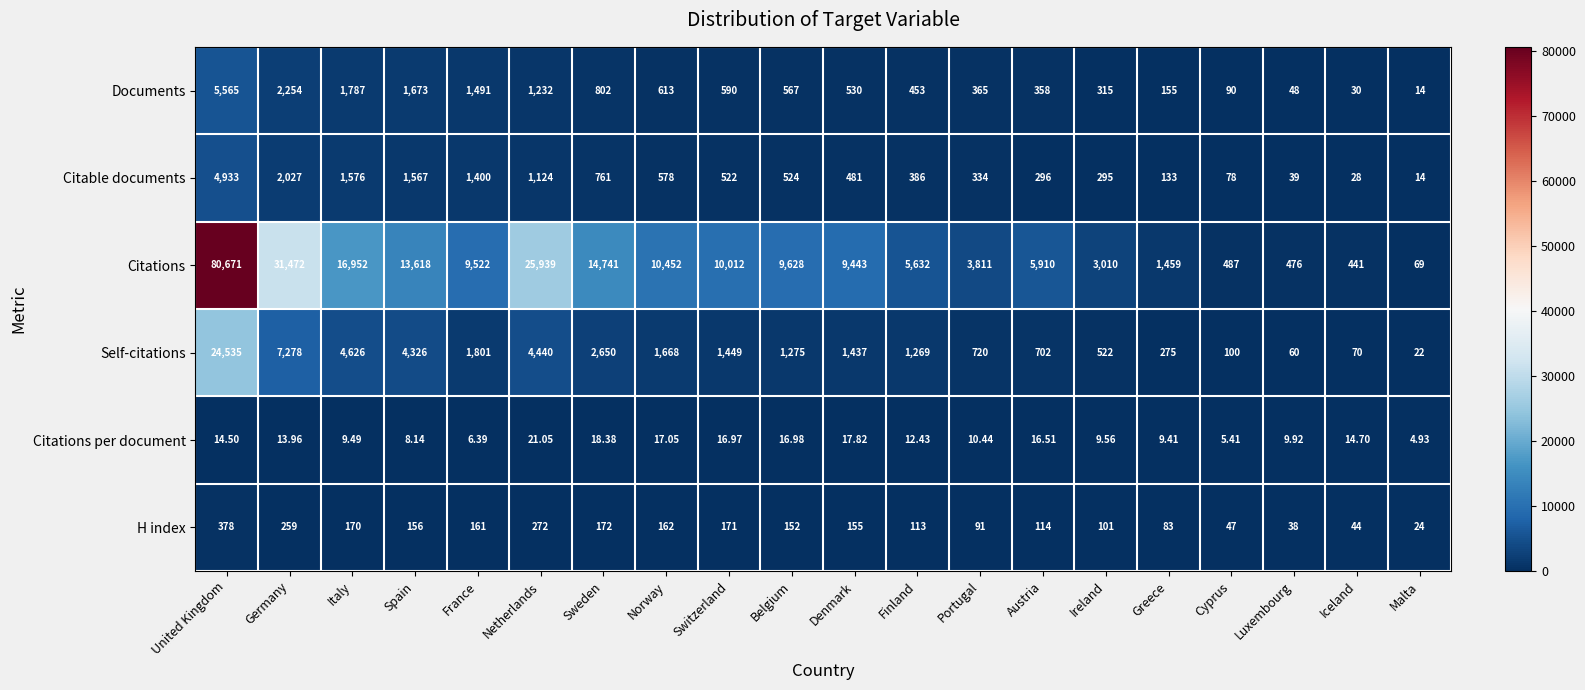

Is the value of Citable documents at Norway greater than the value of Citations per document at Netherlands?

Yes